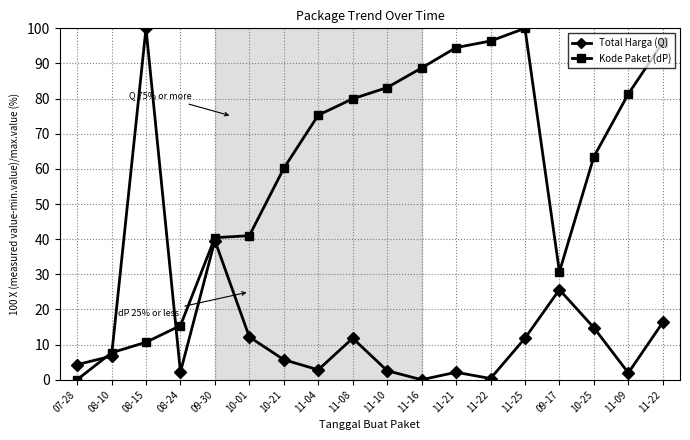

Where is the first local minimum for Kode Paket (dP)?

09-17